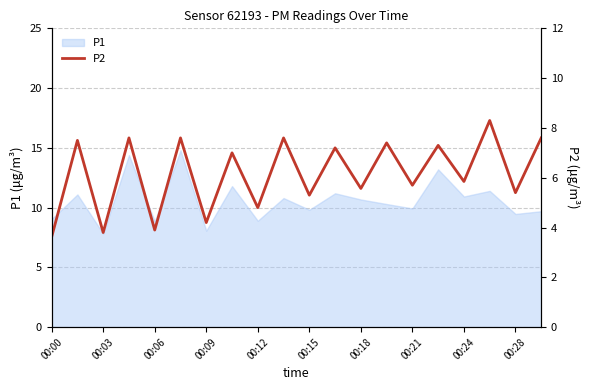

The P1 series shows 4.7 at 00:28. True or false?

False